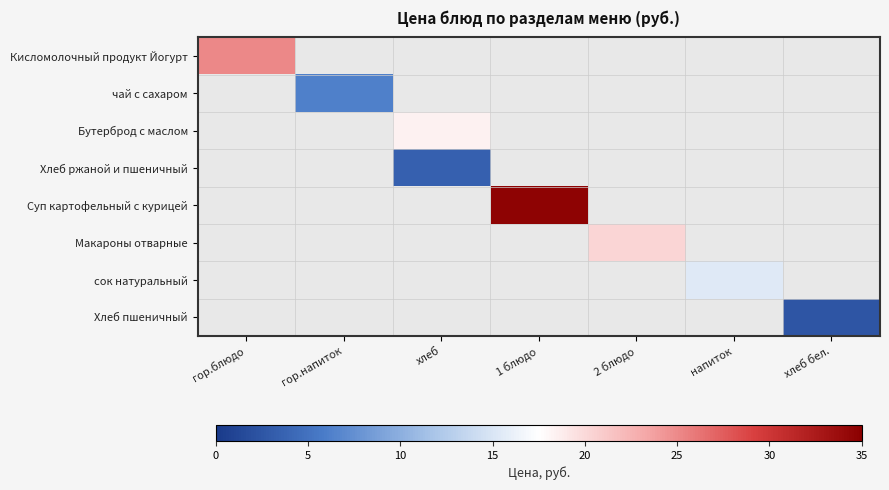

What is the spread (max minus min) of values at хлеб бел.?

2.5